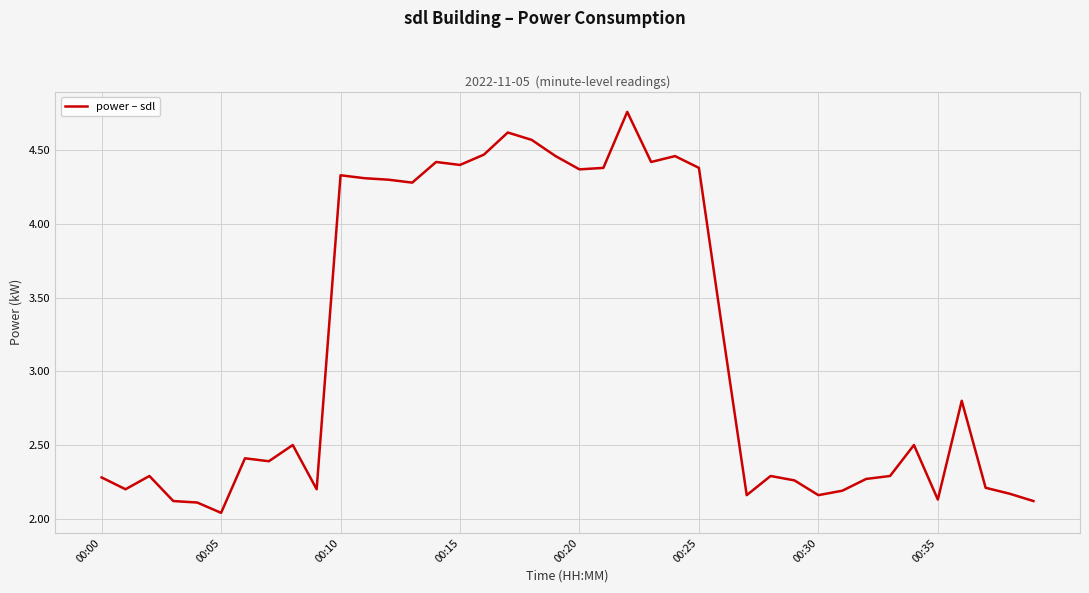

What is the difference between the maximum and minimum values?

2.7